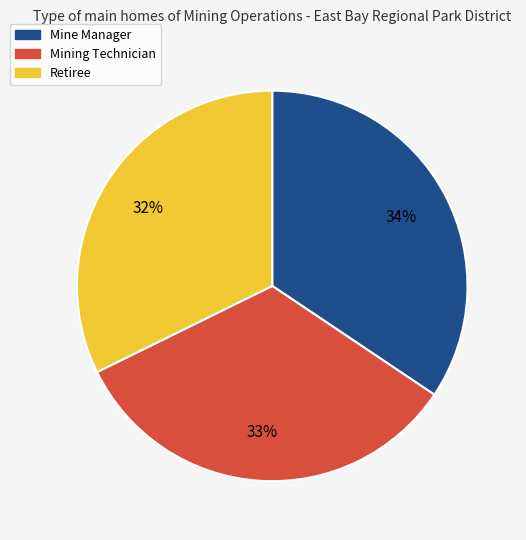

Is Retiree the majority of the pie?

No